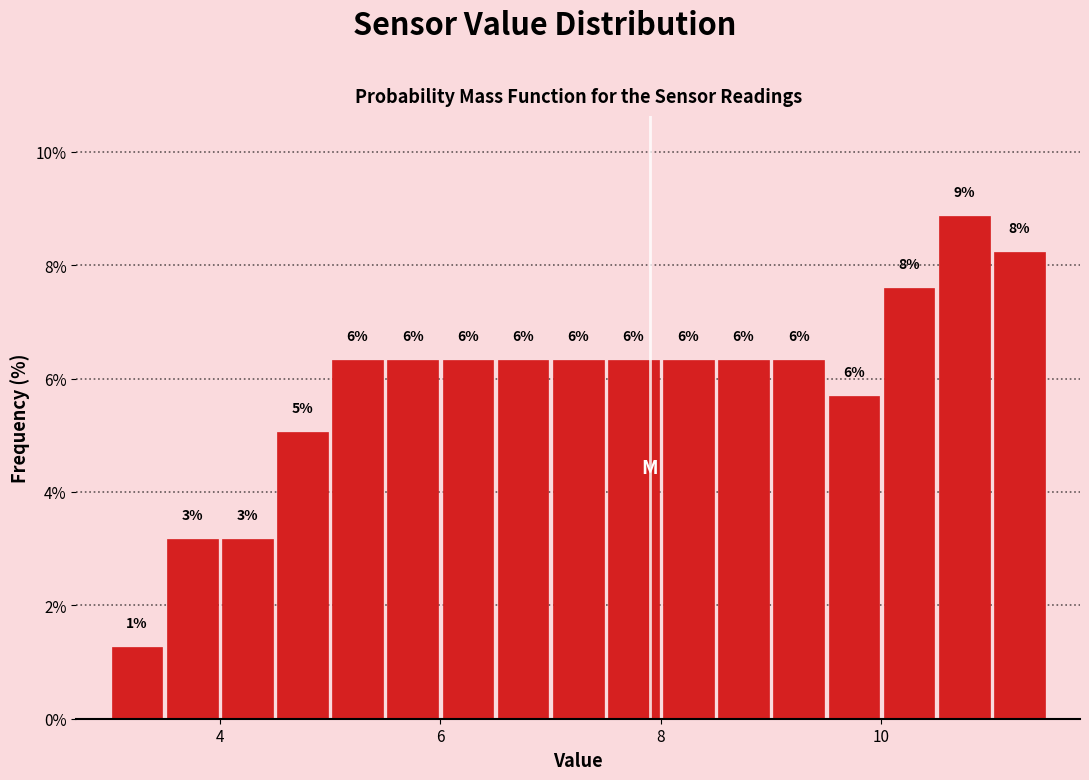

Read against the x-axis, roughly where is the centre of the tallest bar?

10.8